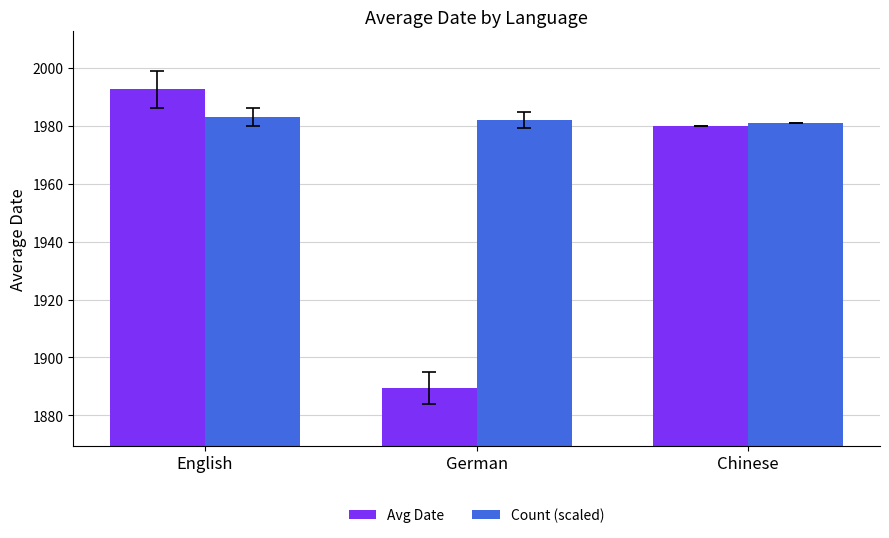

What is the label of the 2nd bar from the left?

German